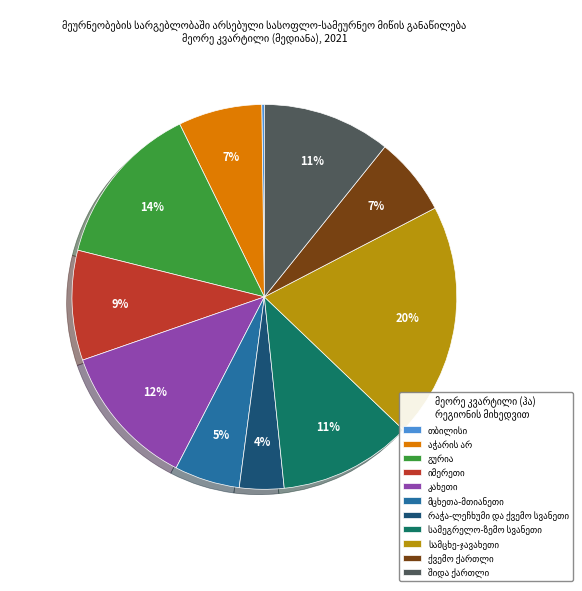

Is there a majority slice in this chart?

No